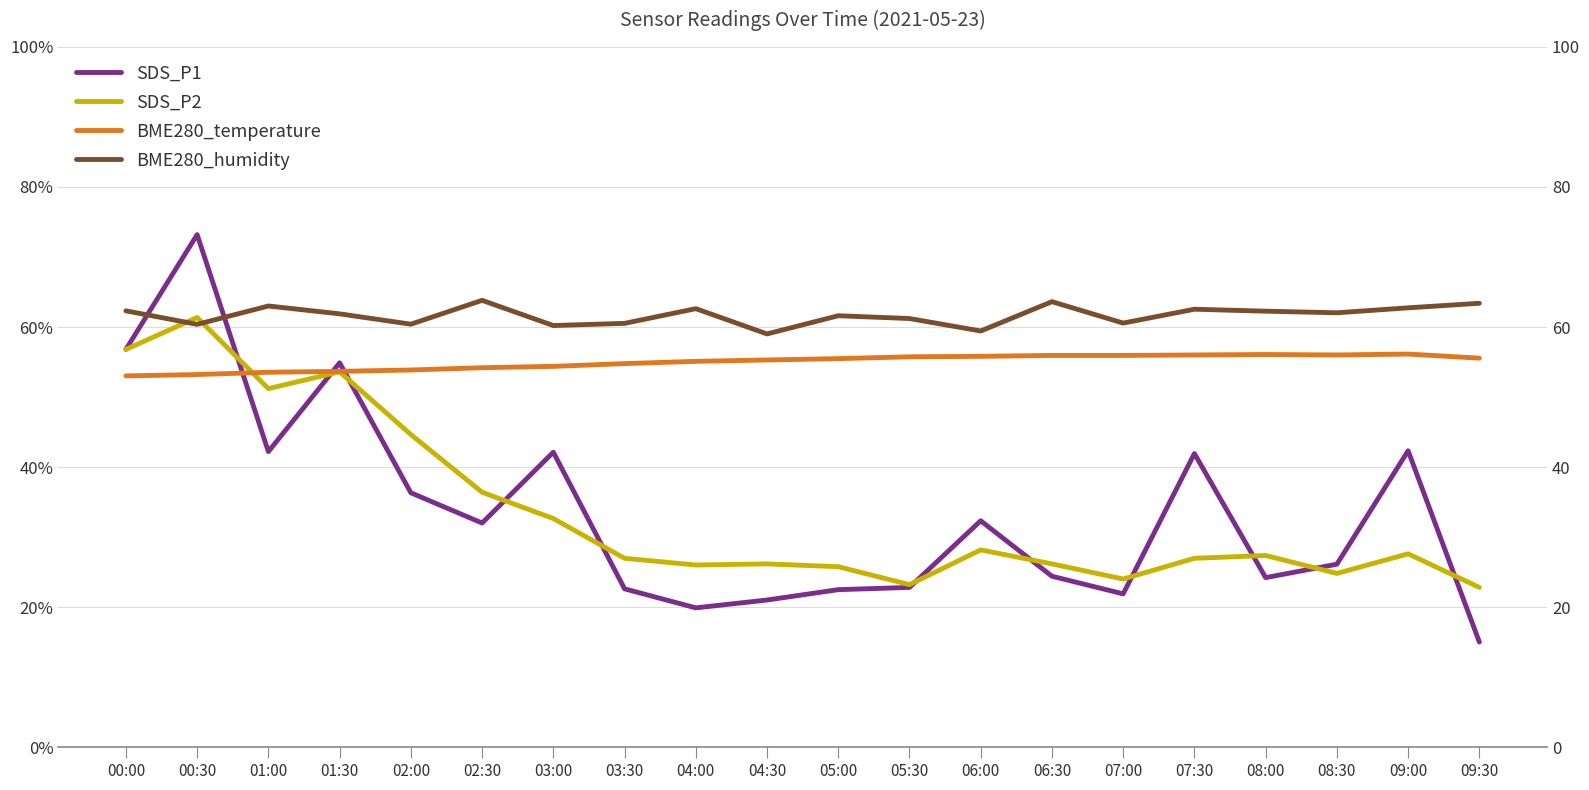

What is the minimum value shown in the chart?

15.0